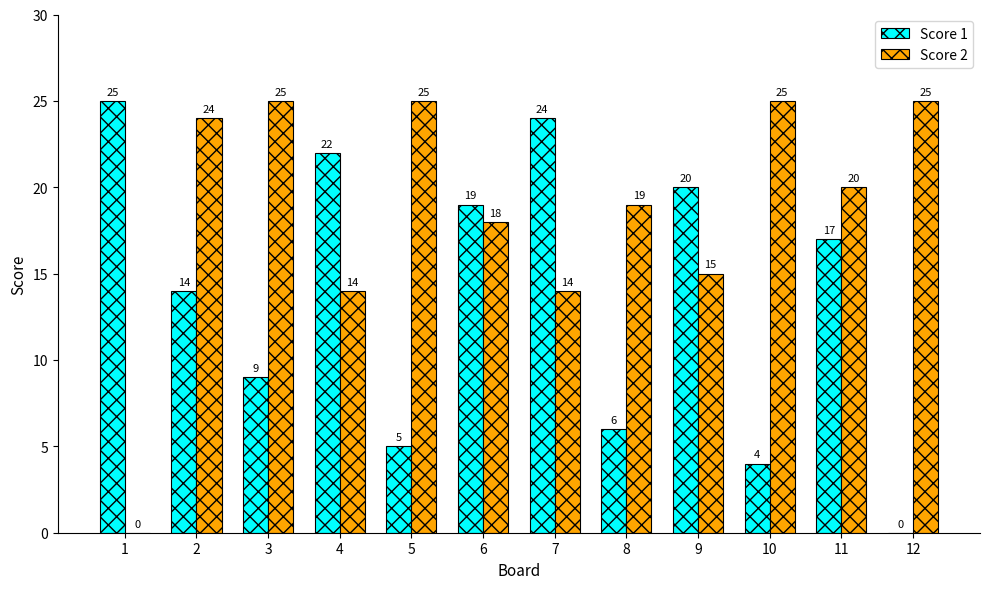

Are the bars grouped side by side (vs. stacked)?

Yes